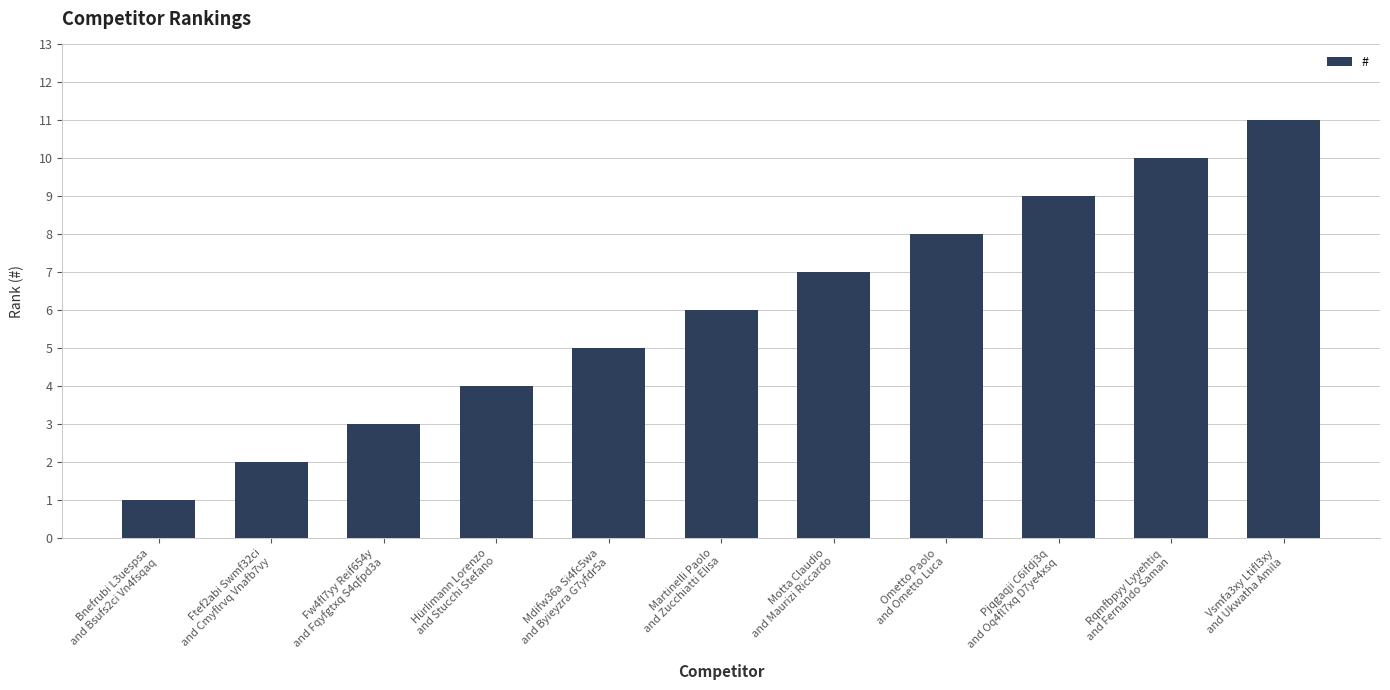

What is the sum of all values?

66